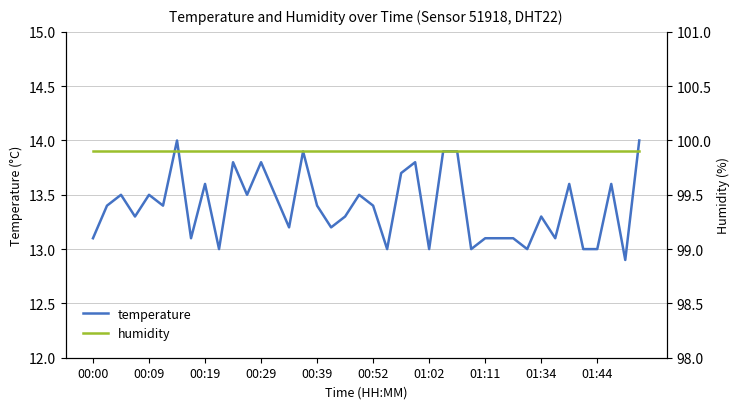

True or false: temperature and humidity cross at least once.

False